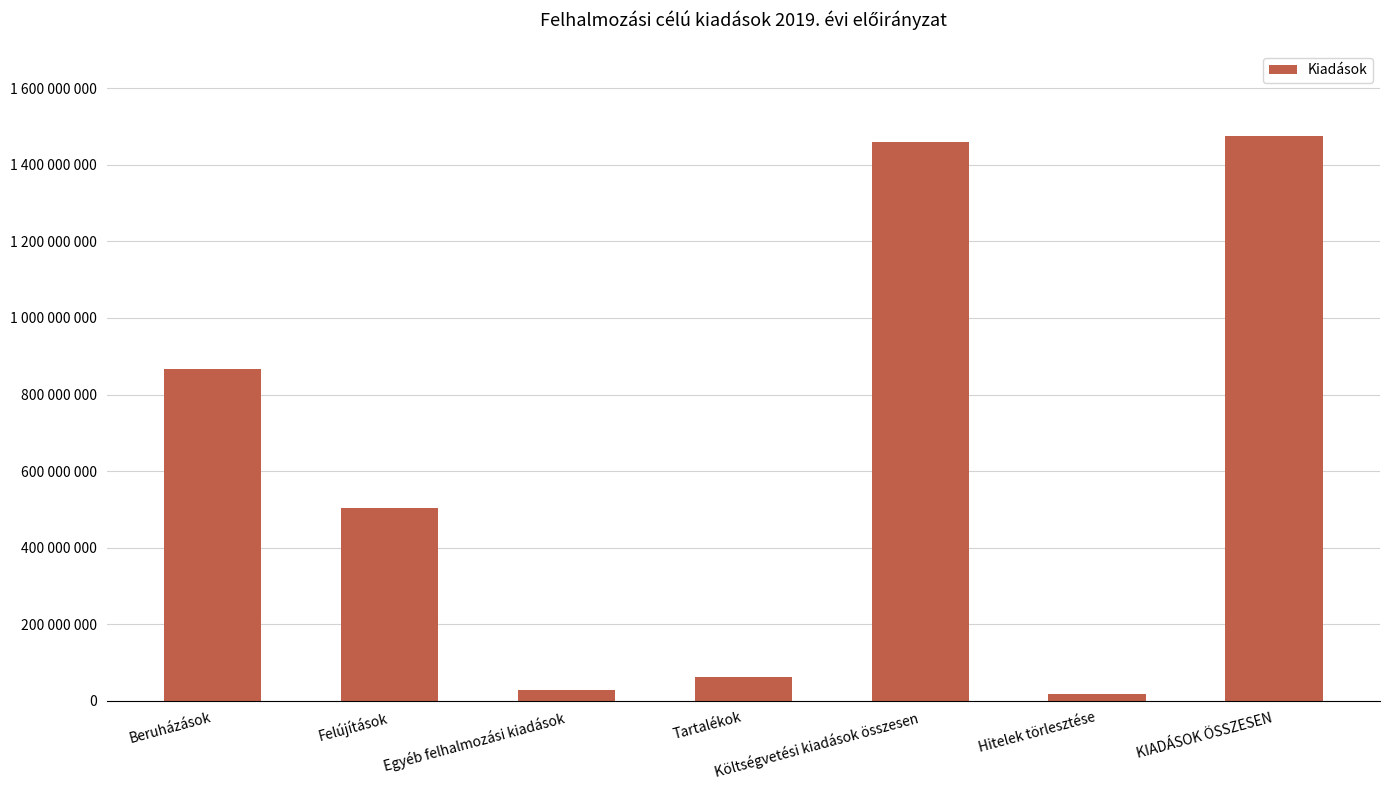

Does the chart contain any negative values?

No